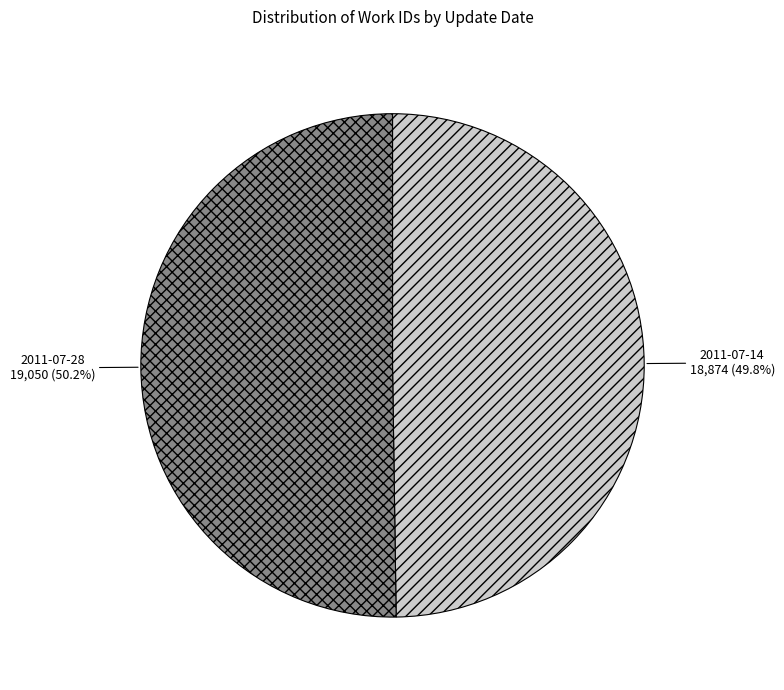

Count the number of slices in the pie.

2